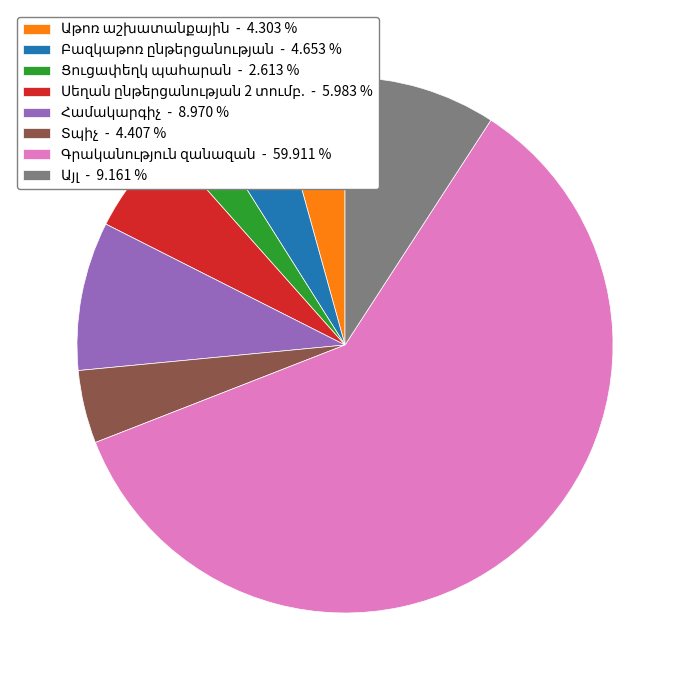

Is there any slice that represents more than half of the pie?

Yes